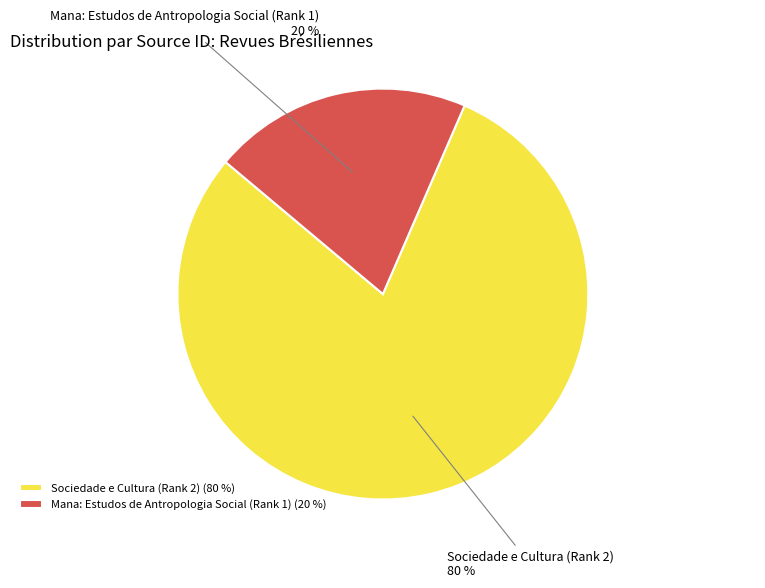

What is the largest slice in the pie chart?

Sociedade e Cultura (Rank 2)